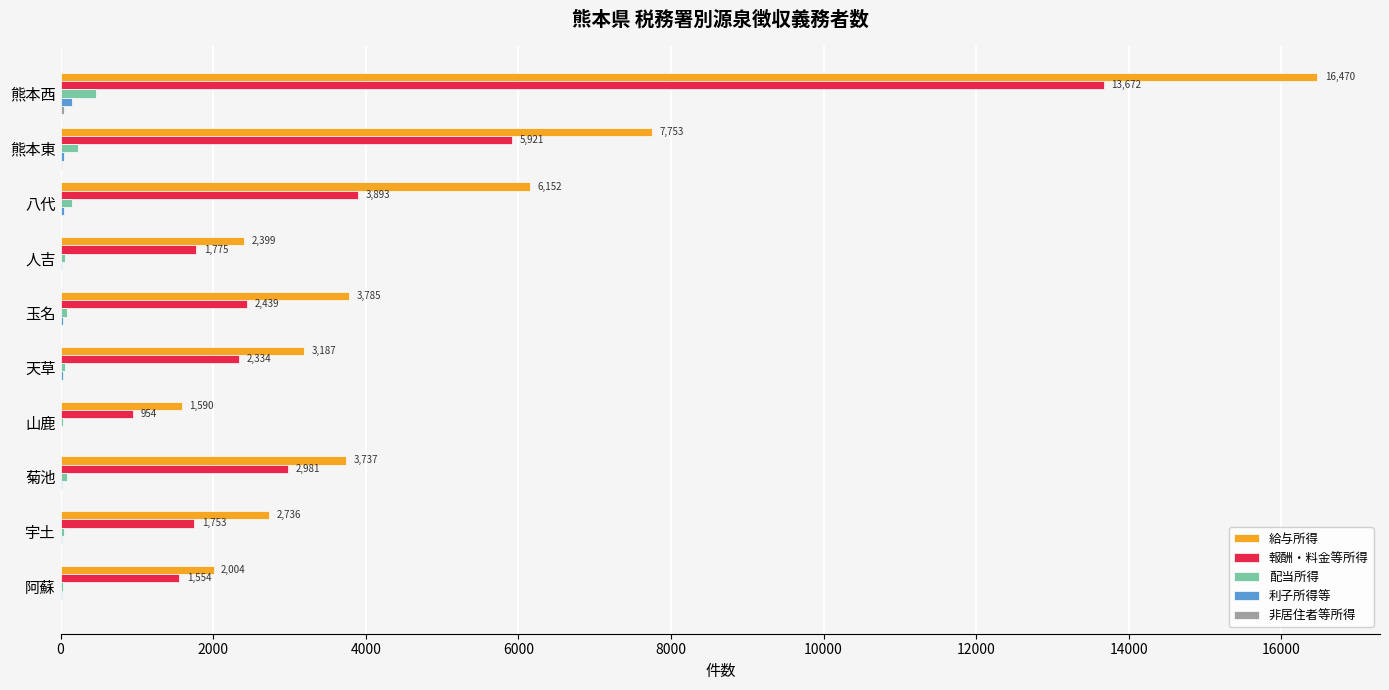

At which label is 給与所得 closest to 9030?

熊本東